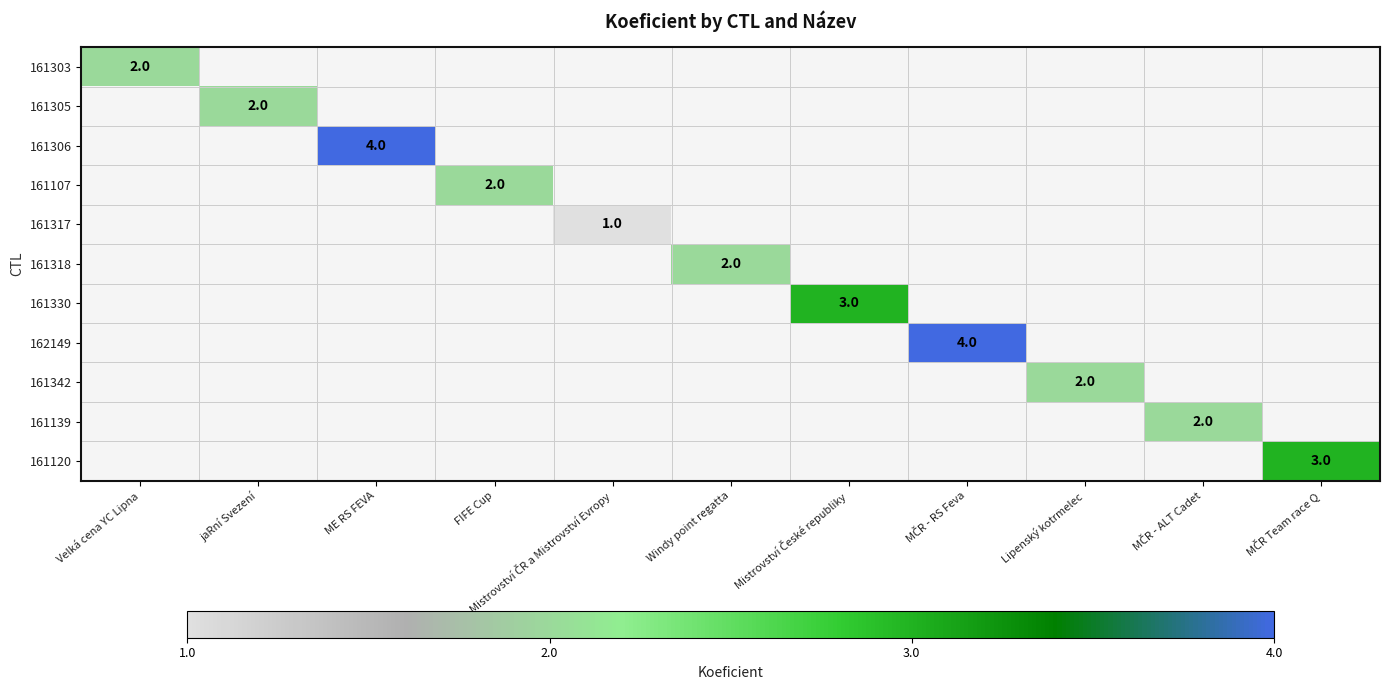

How many positive values does the 161139 series have?

1